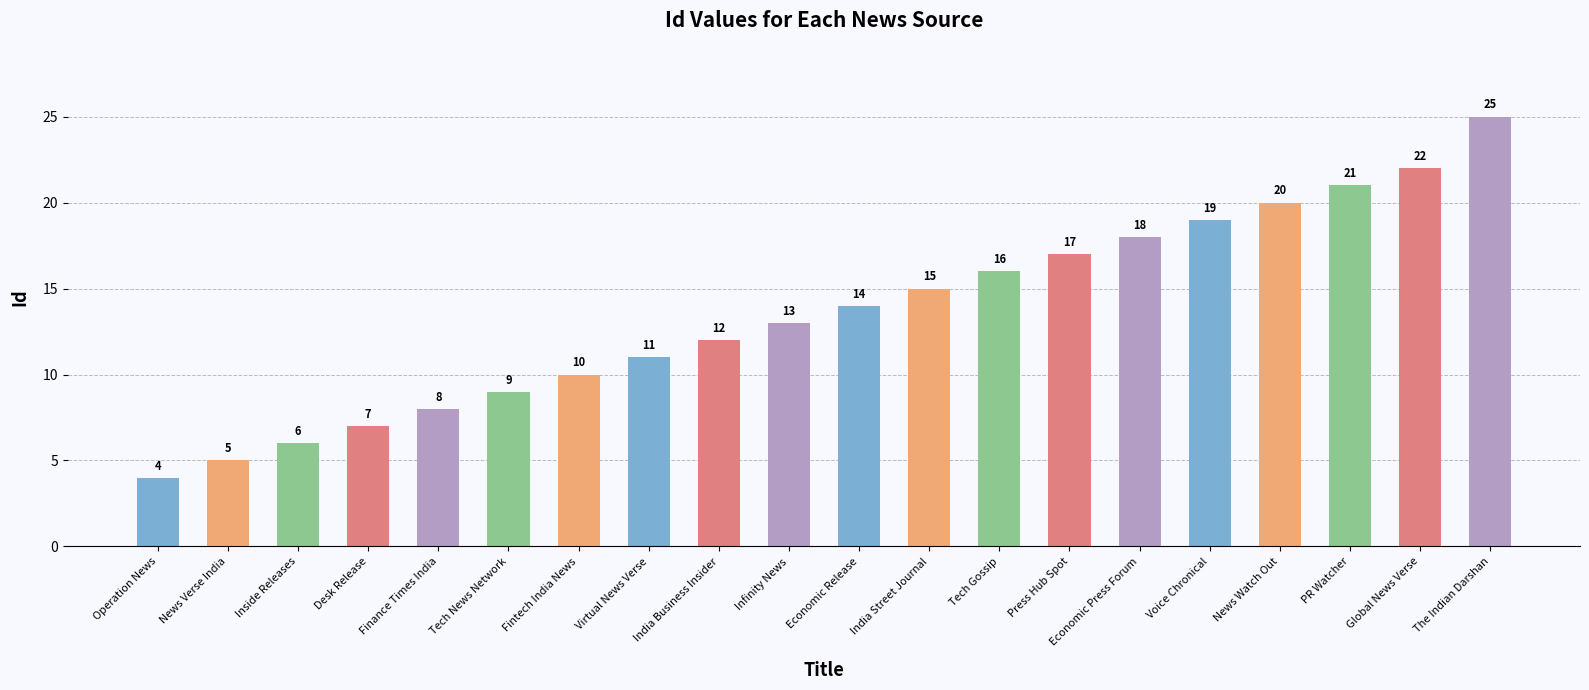

Reading left to right, list all the values displayed in this chart.

4	5	6	7	8	9	10	11	12	13	14	15	16	17	18	19	20	21	22	25